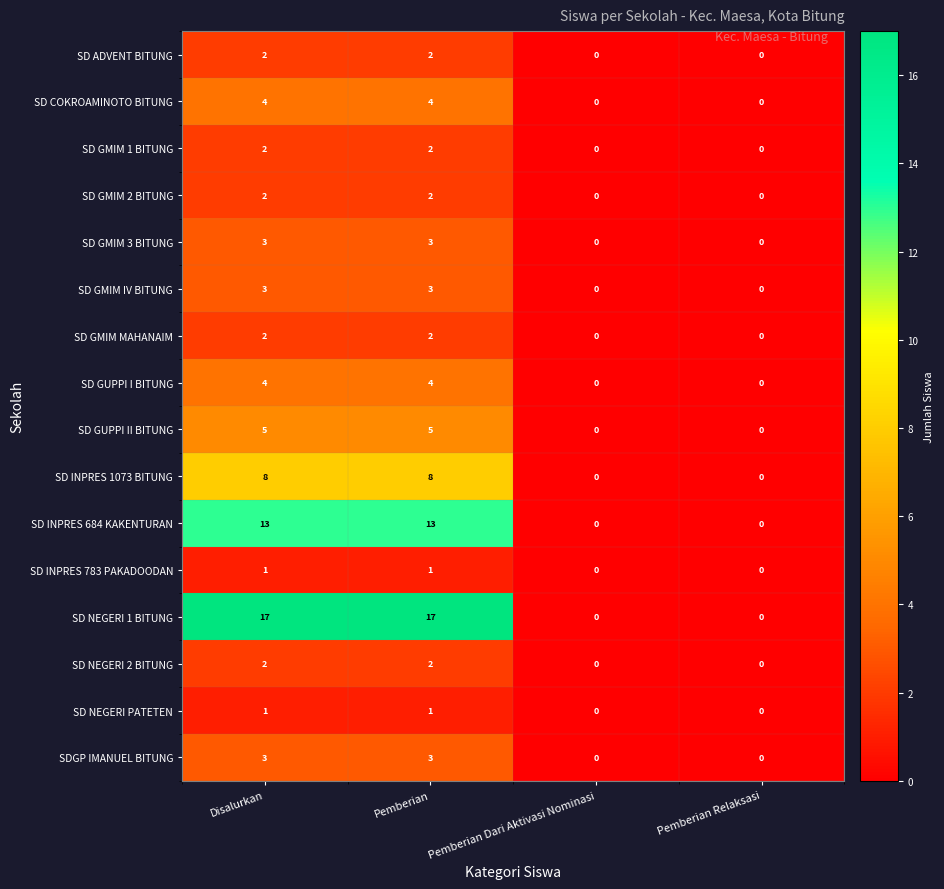

What is the sum of all SD GUPPI II BITUNG values?

10